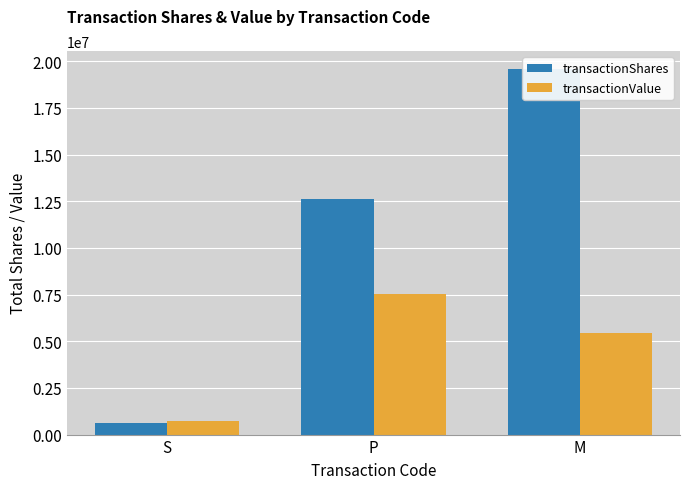

What are all the series names shown in the legend?

transactionShares, transactionValue